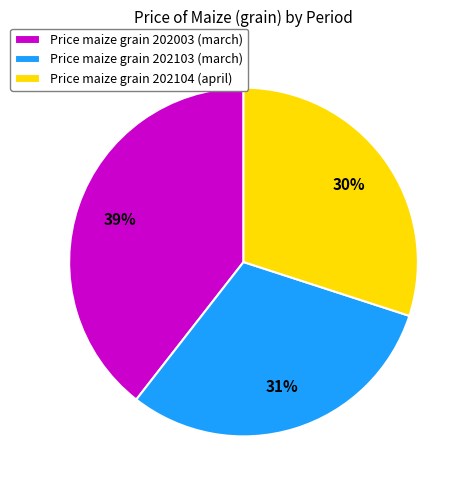

Combined, do Price maize grain 202103 (march) and Price maize grain 202003 (march) account for over 50%?

Yes